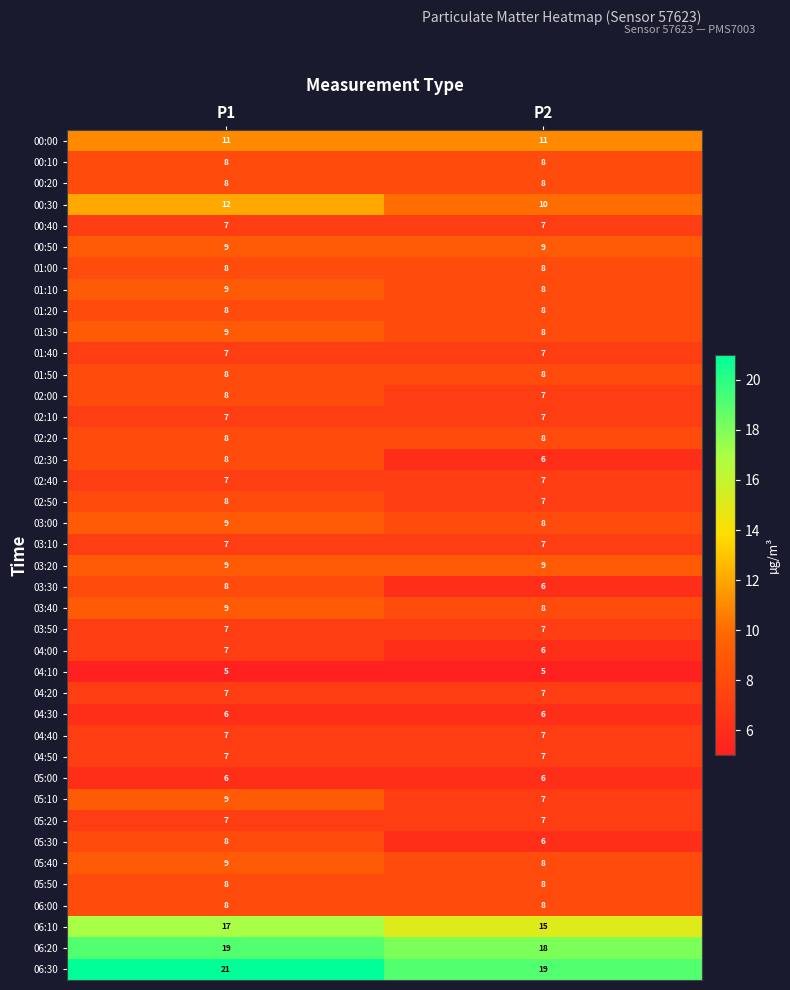

Which series has the largest total across all categories?

06:30